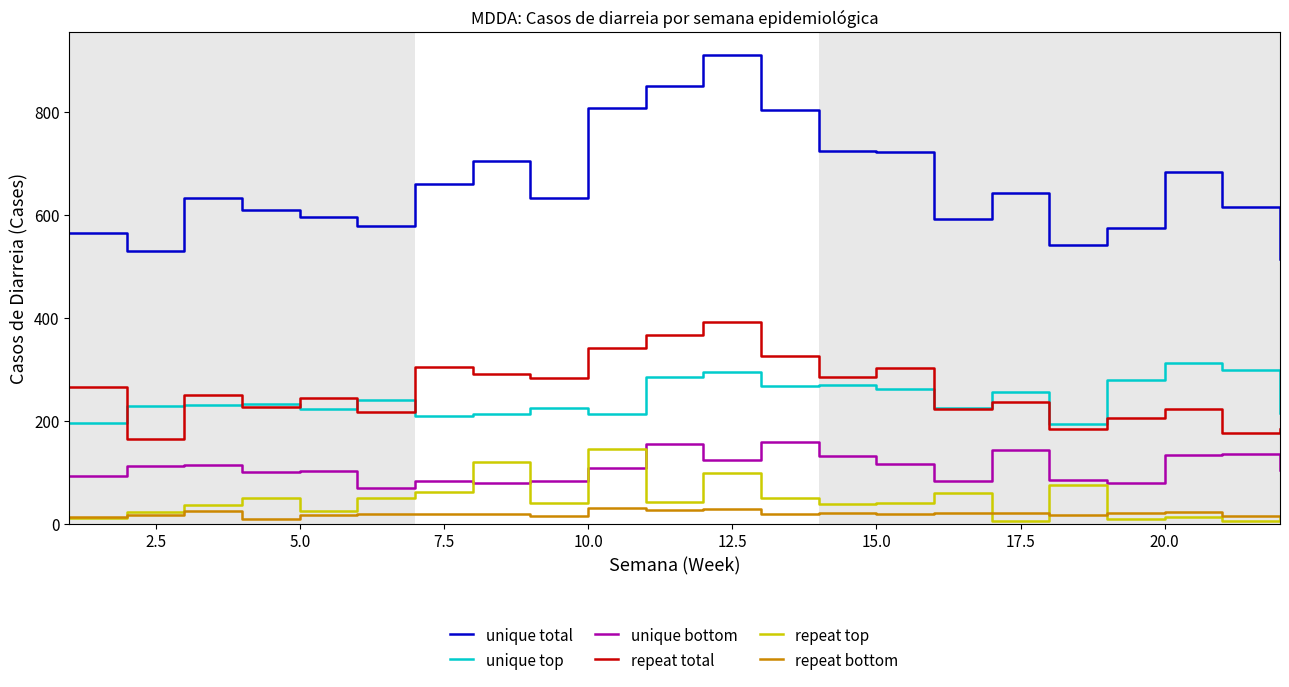

Is this an area chart (filled region under the line)?

No